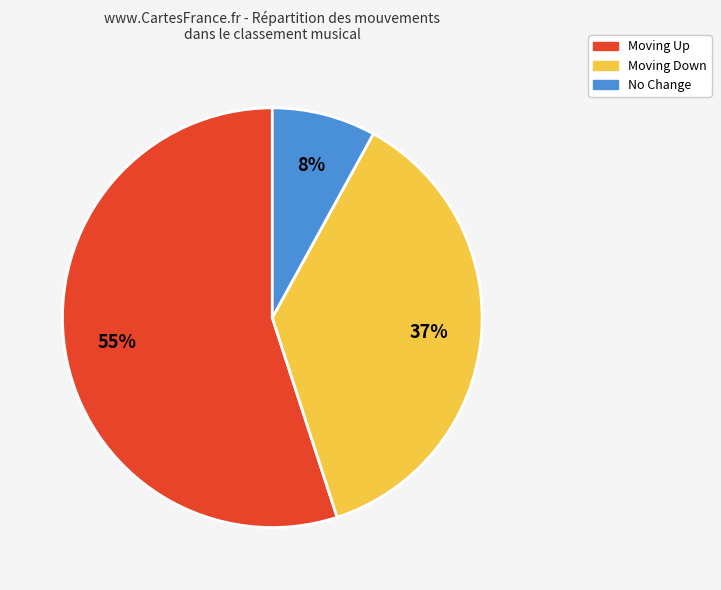

Rank the categories by value from highest to lowest.

Moving Up, Moving Down, No Change